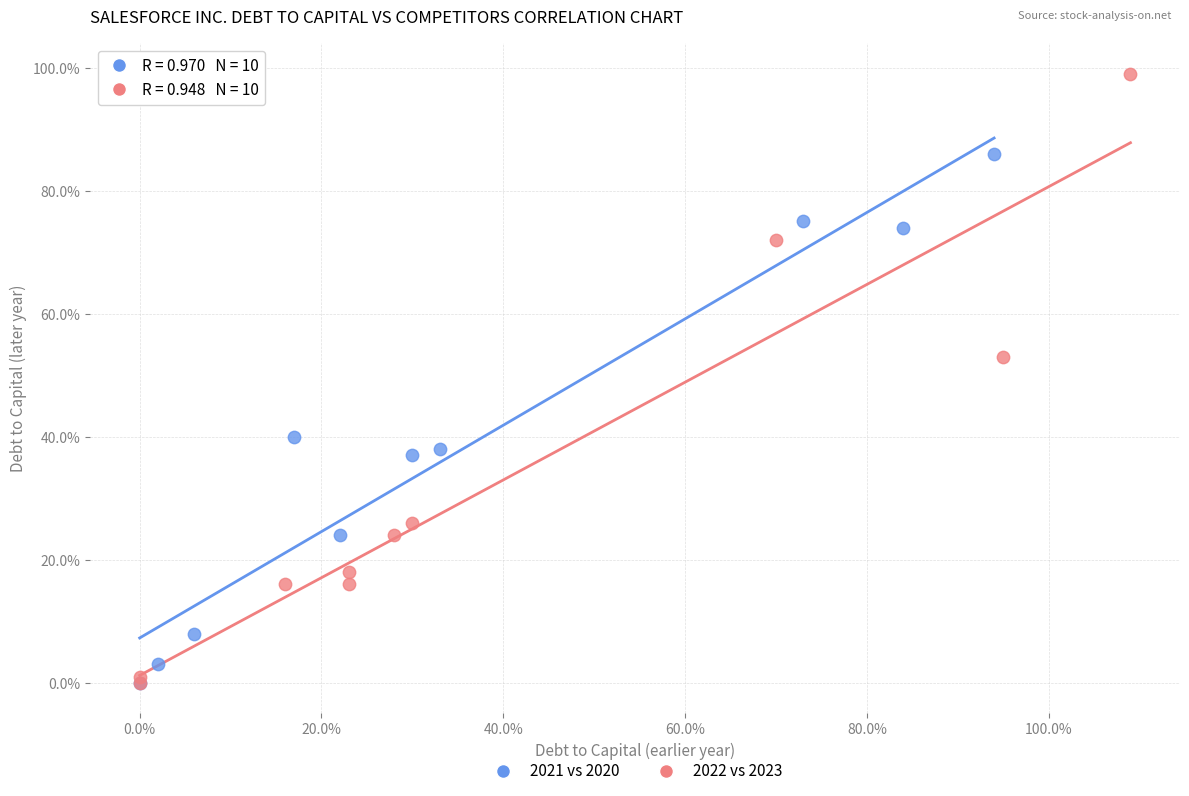

What are all the series names shown in the legend?

2021 vs 2020, 2022 vs 2023